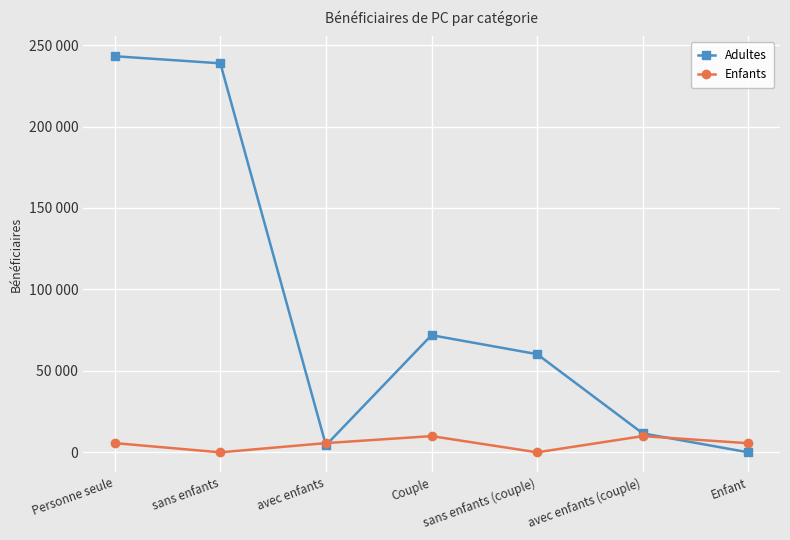

Is this an area chart (filled region under the line)?

No